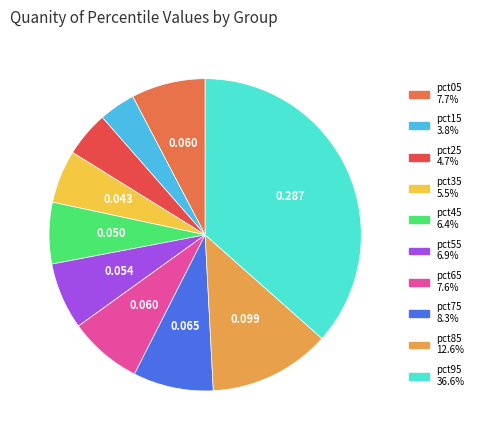

Count the number of slices in the pie.

10